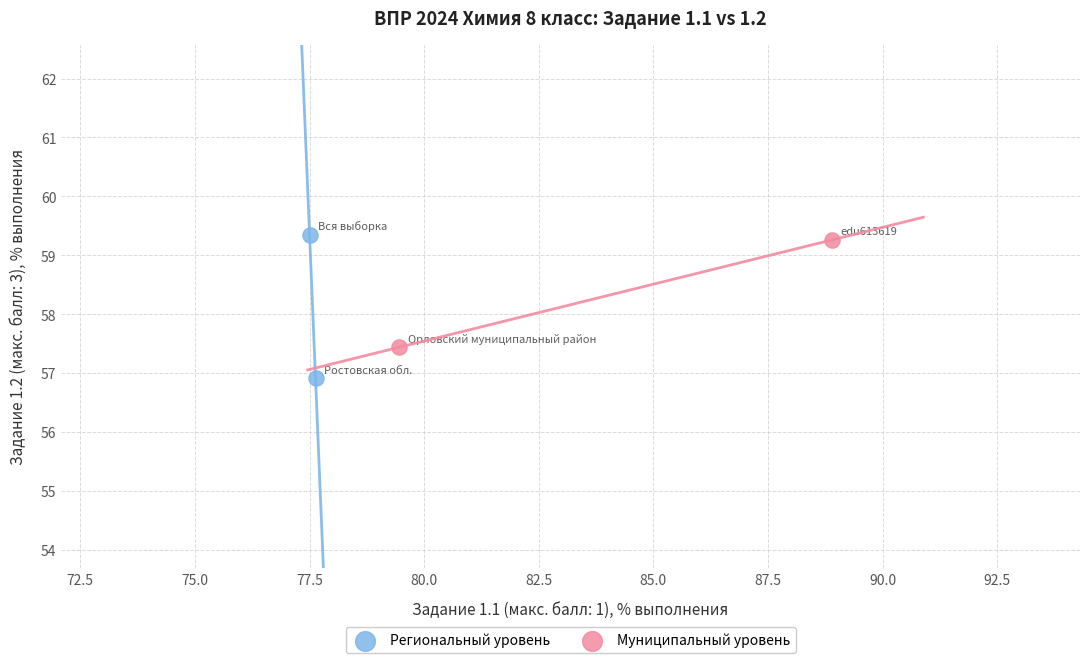

Which series has the largest Y range (max minus min)?

Региональный уровень